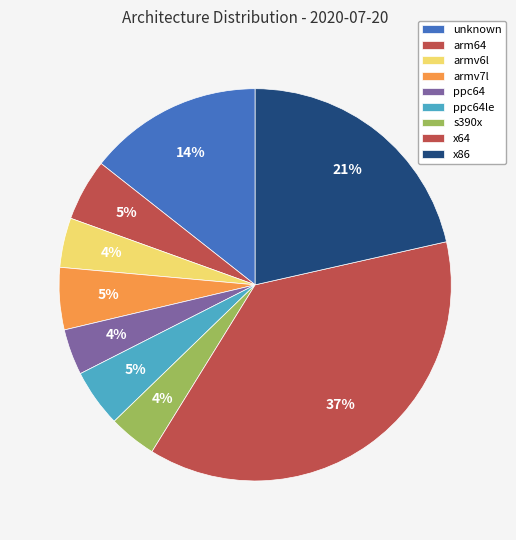

How many segments does this pie chart have?

9